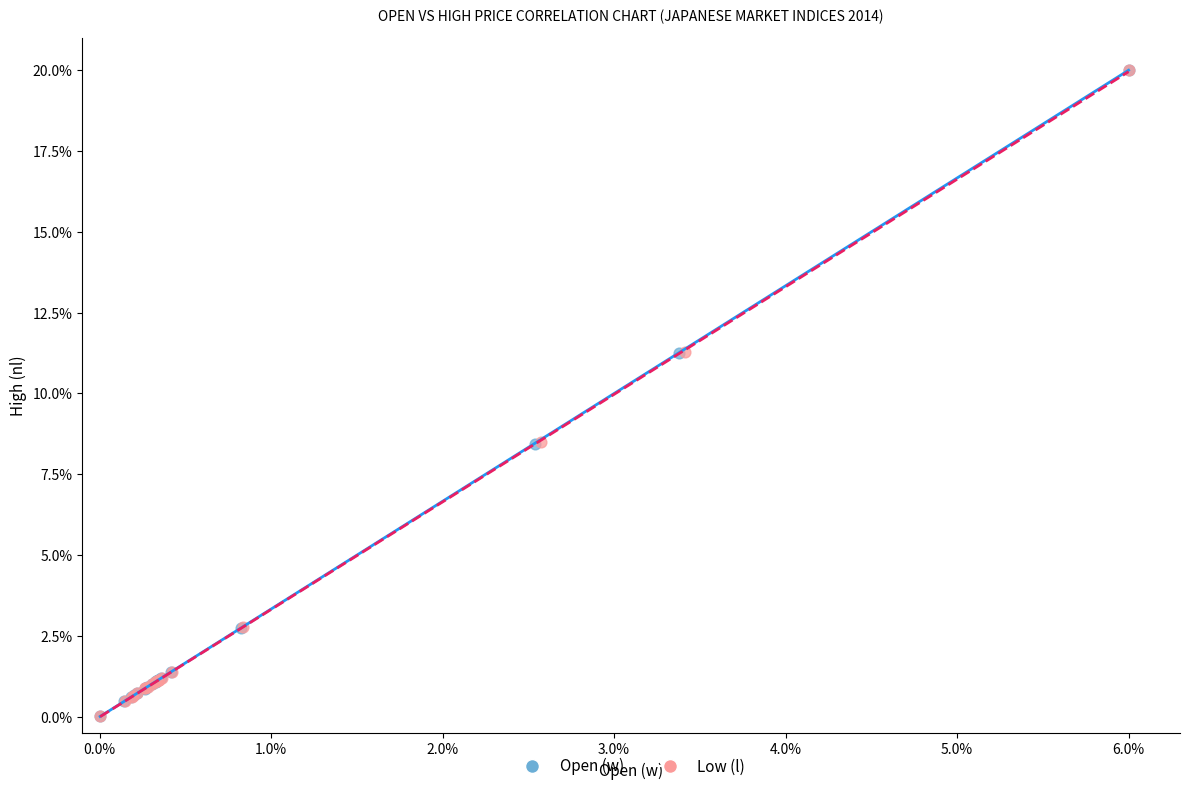

What are all the series names shown in the legend?

Open (w), Low (l)